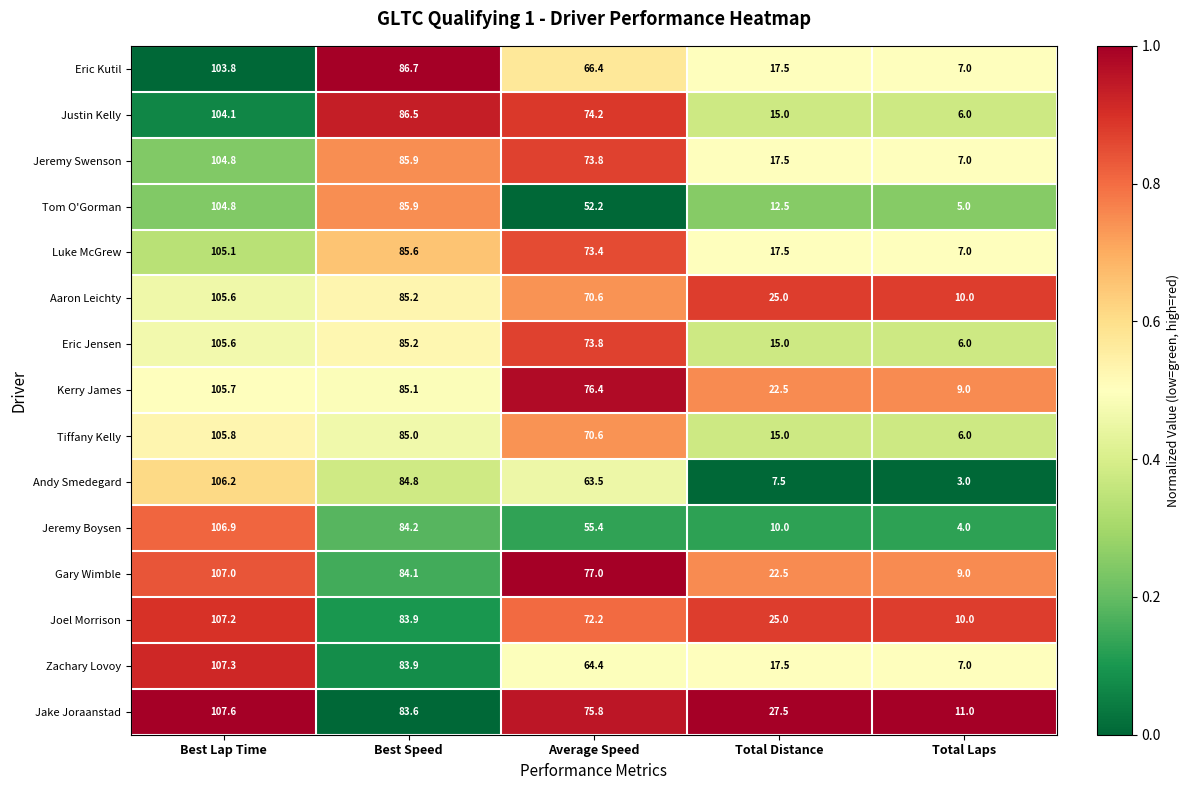

Rank the categories by Gary Wimble value from lowest to highest.

Total Laps, Total Distance, Average Speed, Best Speed, Best Lap Time